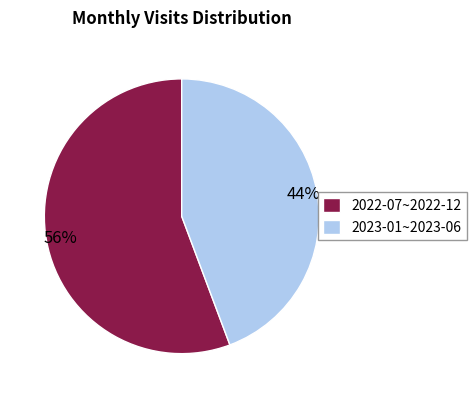

Is there a majority slice in this chart?

Yes